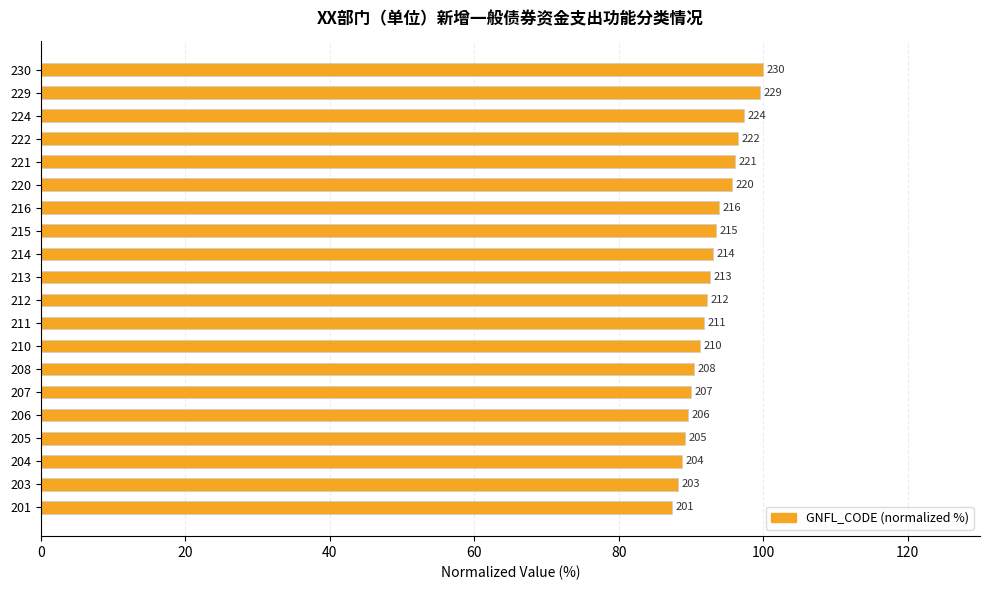

Does the chart contain any negative values?

No